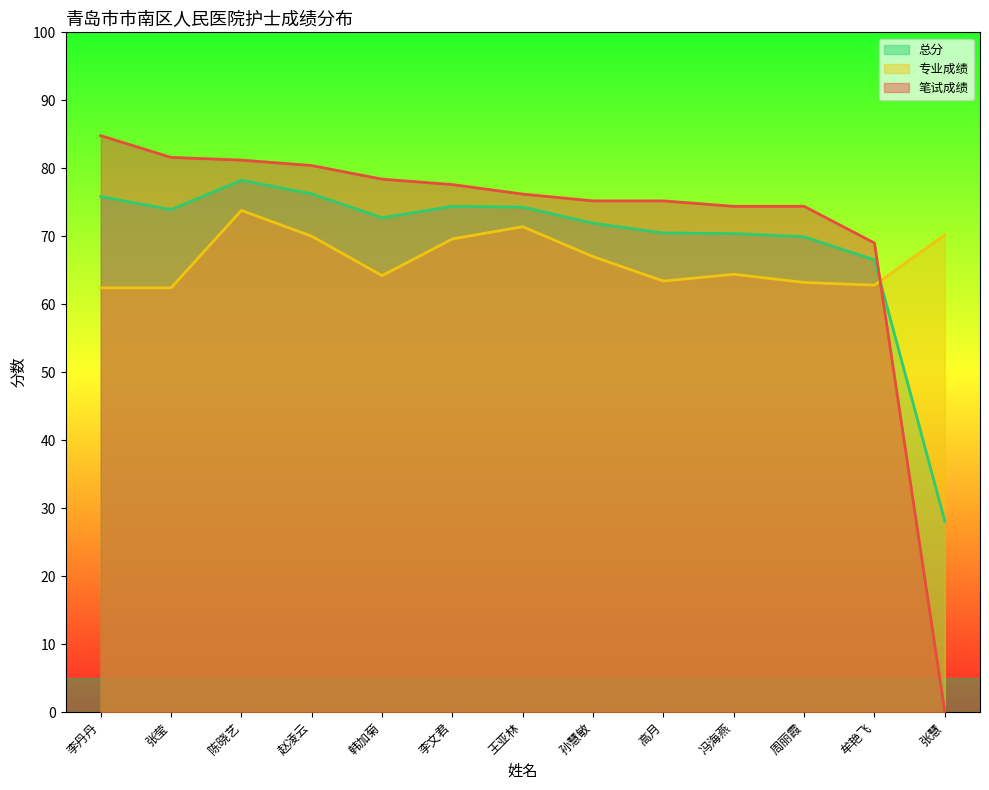

How many times do 专业成绩 and 总分 cross each other?

1